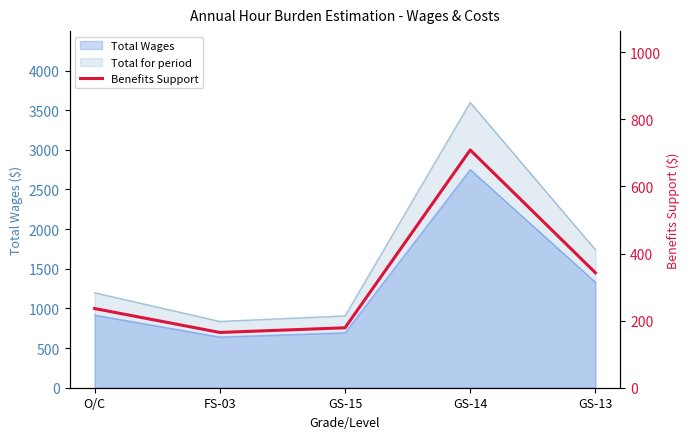

Approximately how many times larger is the value at GS-15 compared to FS-03?

1.1